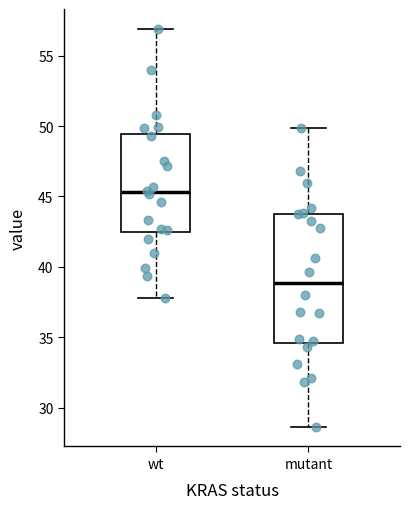

Where does the lower whisker of the box for wt end on the y-axis? The values are not printed on the chart, so give them approximately, as read against the axis.

38.0